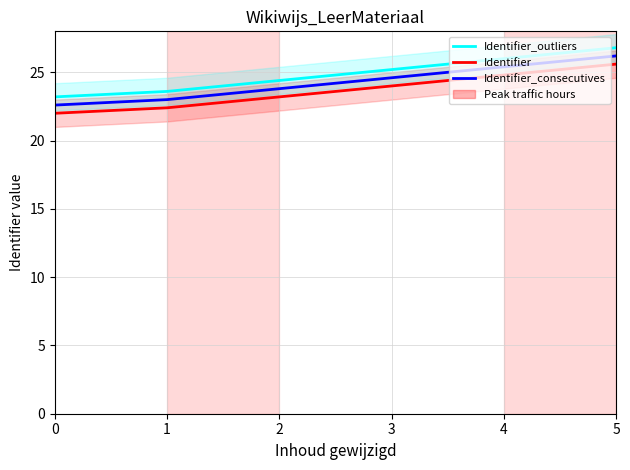

List the labels in order of Identifier_outliers value, smallest first.

0, 1, 2, 3, 4, 5